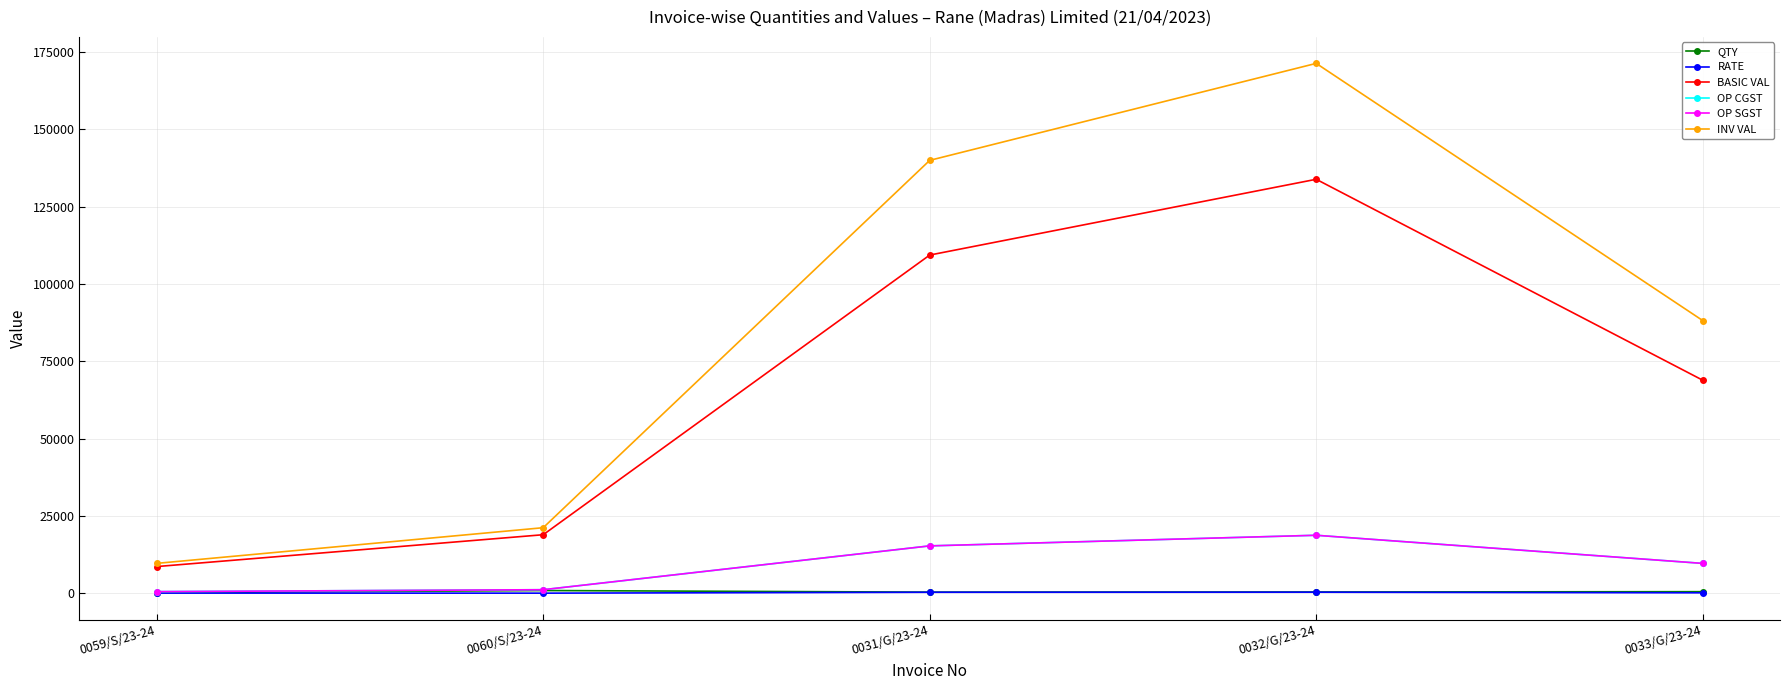

Does the chart have visible grid lines?

Yes